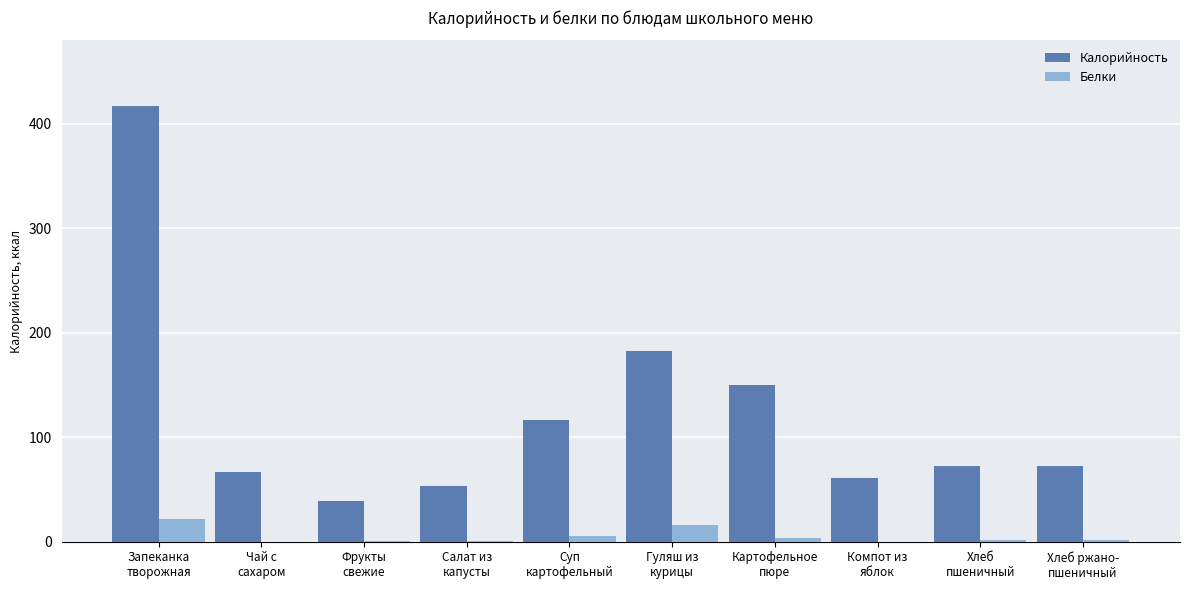

How many values in the Калорийность series exceed 72?

6